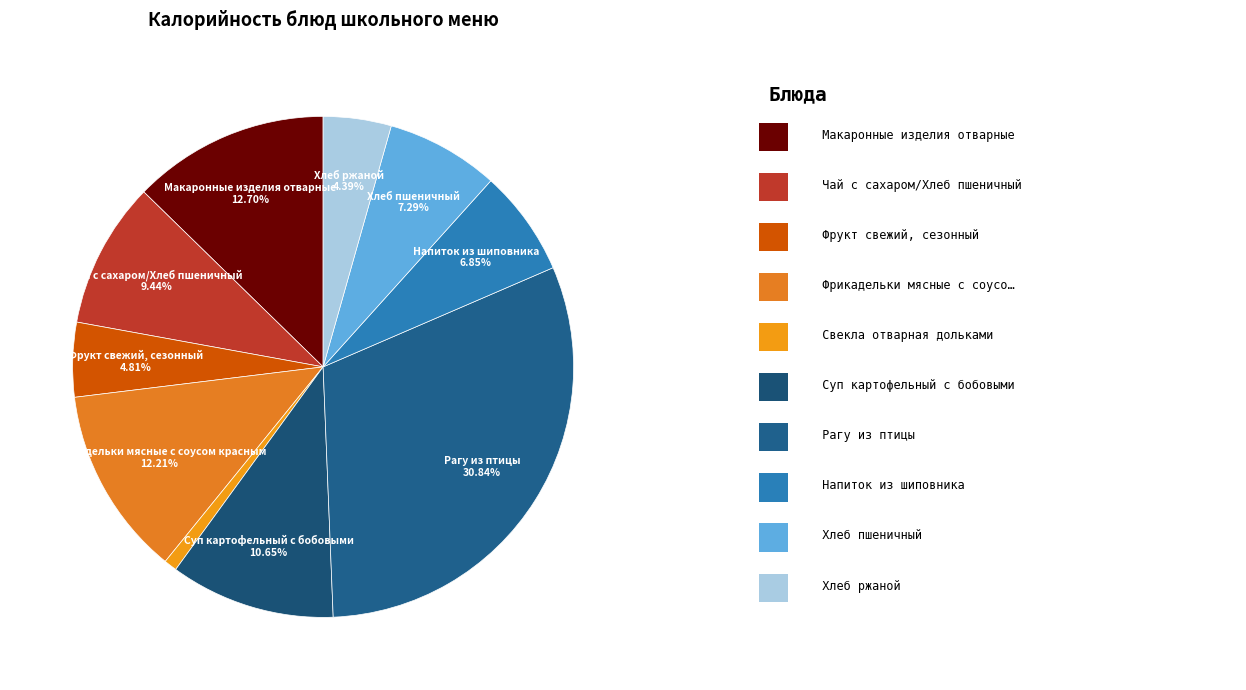

To the nearest percent, what is the difference between the largest and smallest slice percentages?

30%